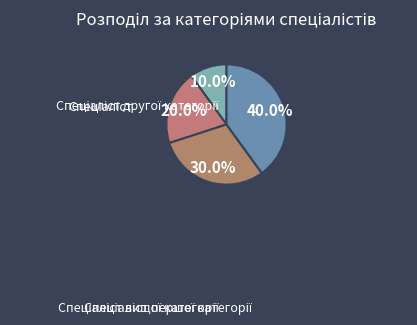

Between Спеціаліст and Спеціаліст першої категорії, which is larger?

Спеціаліст першої категорії